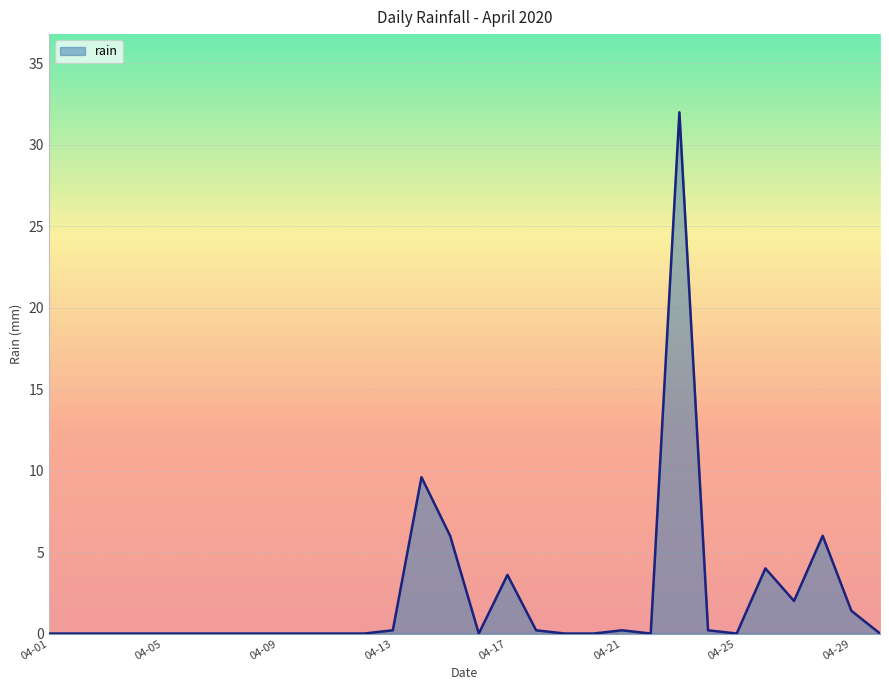

What is the difference between the maximum and minimum values?

32.0